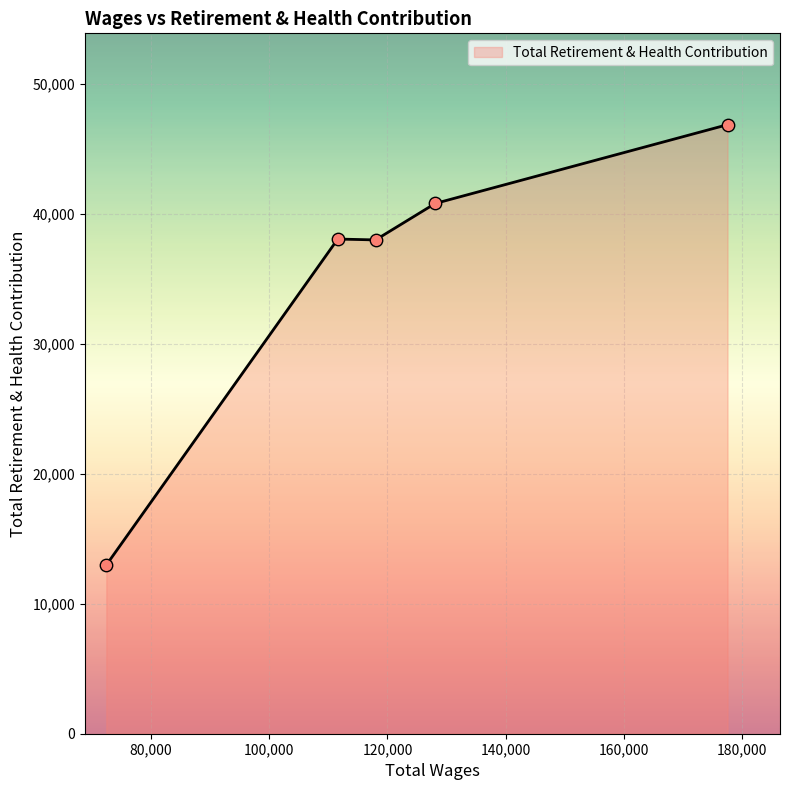

What is the sum of all values?

176747